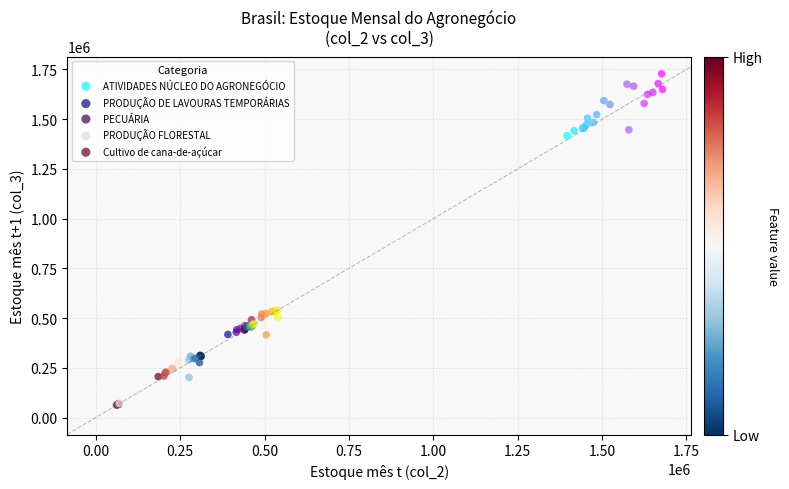

Which series has the widest spread of Y values?

ATIVIDADES NÚCLEO DO AGRONEGÓCIO